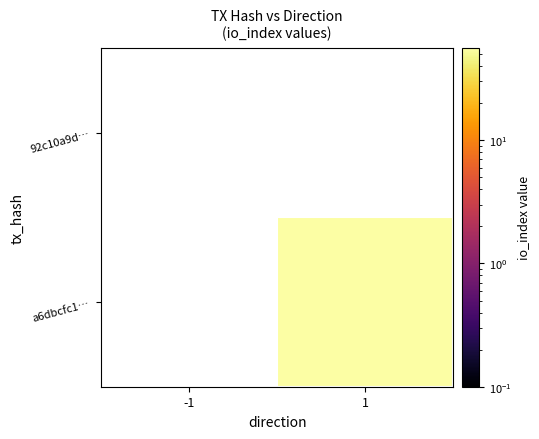

At which label is 92c10a9d… closest to 0?

-1